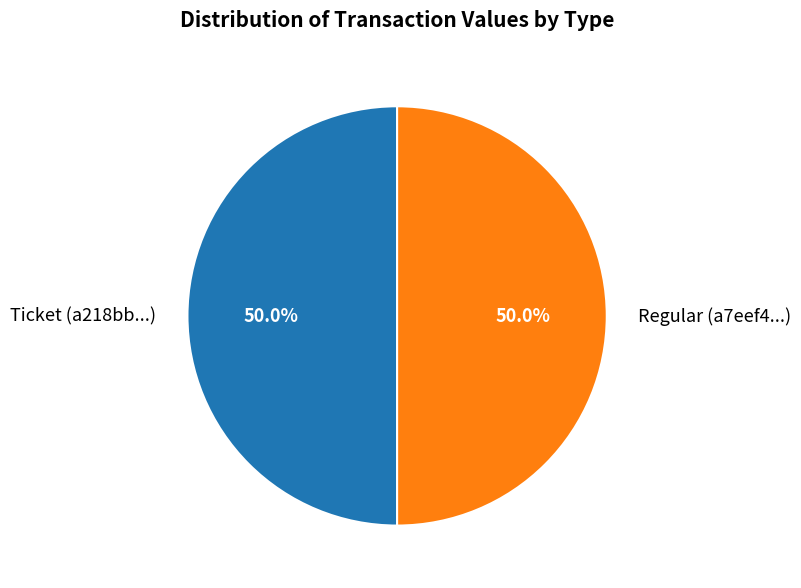

Combined, what portion of the pie is Ticket (a218bb...) and Regular (a7eef4...)?

100.0%